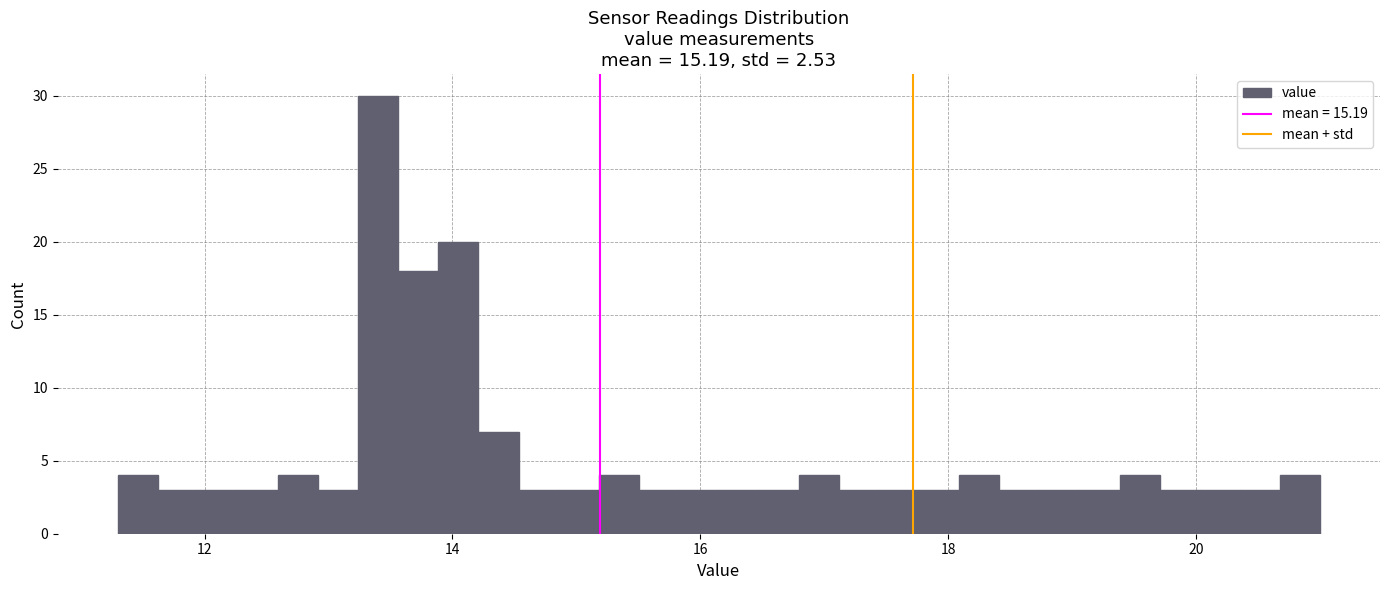

Around what value on the x-axis is the tallest bar? Give the approximate position of its centre, as read against the axis.

13.4